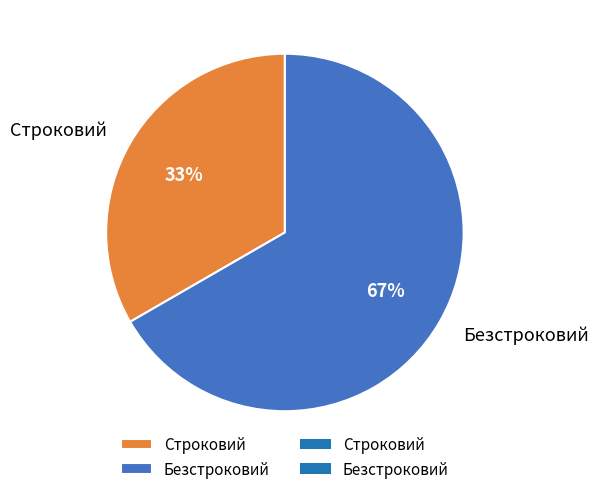

How many segments does this pie chart have?

2